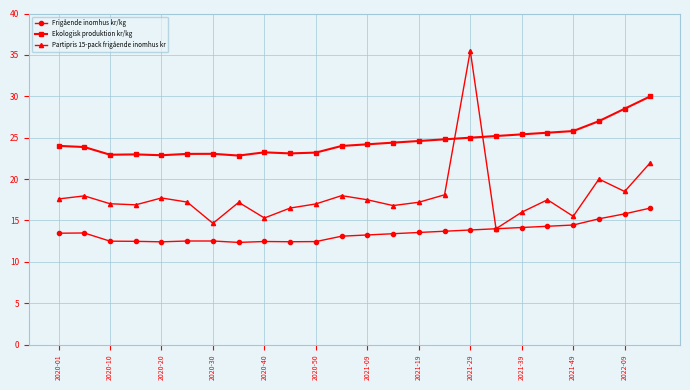

What is the value of the Frigående inomhus kr/kg point at the 5th from the left?

12.4